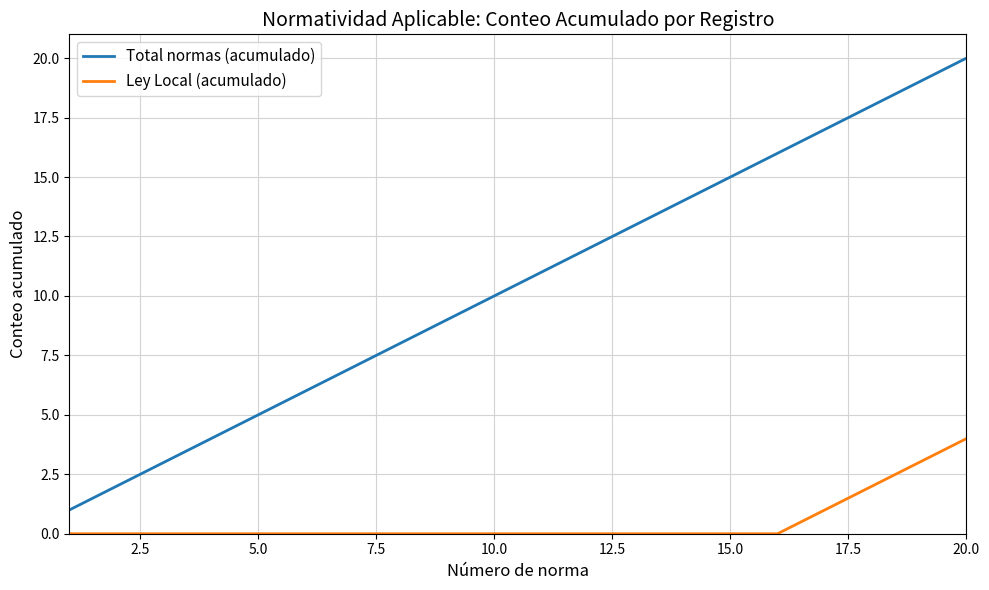

What is the maximum value for Ley Local (acumulado)?

4